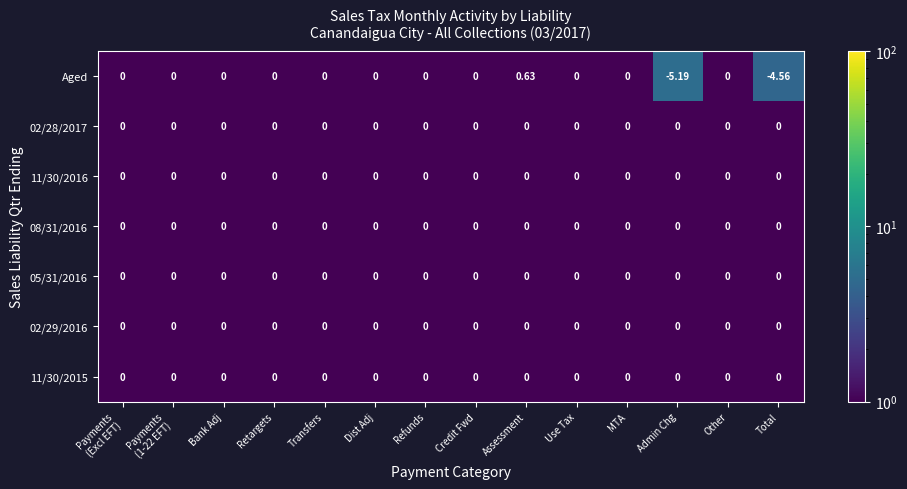

At which category does the chart reach its minimum across all series?

Admin Chg